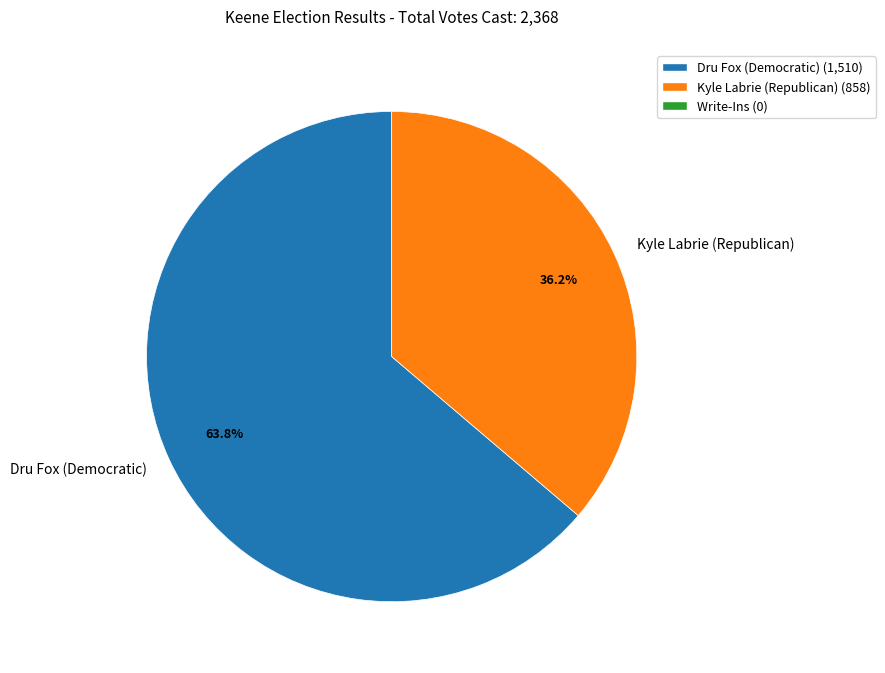

To the nearest percent, what portion does Dru Fox (Democratic) represent?

64%